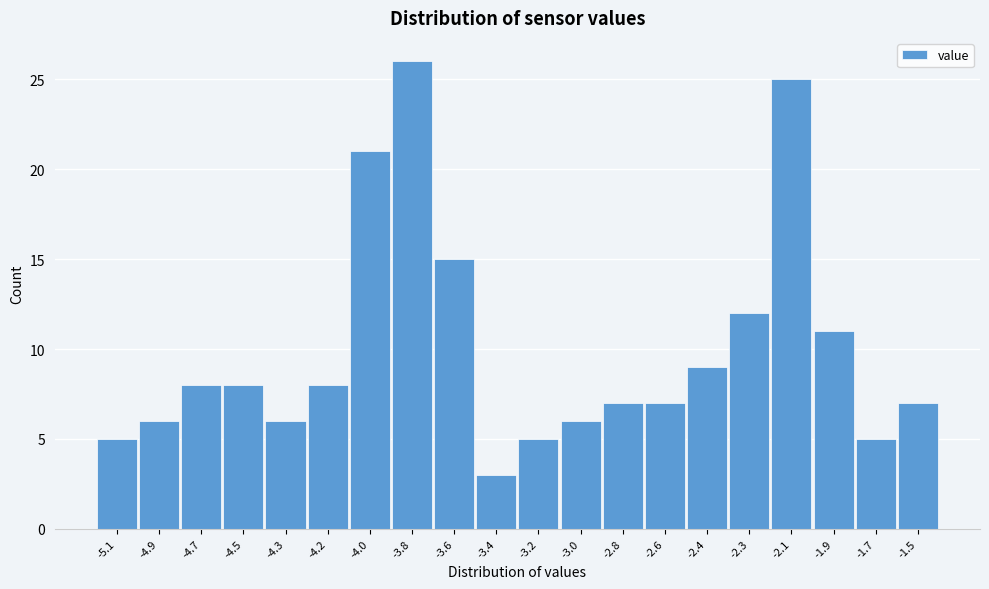

Reading left to right, transcribe all the data shown in this chart.

-5.1=5	-4.9=6	-4.7=8	-4.5=8	-4.3=6	-4.2=8	-4.0=21	-3.8=26	-3.6=15	-3.4=3	-3.2=5	-3.0=6	-2.8=7	-2.6=7	-2.4=9	-2.3=12	-2.1=25	-1.9=11	-1.7=5	-1.5=7